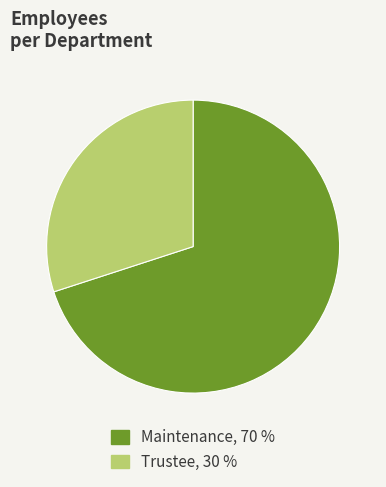

Is it true that Maintenance is 77% of the pie?

False